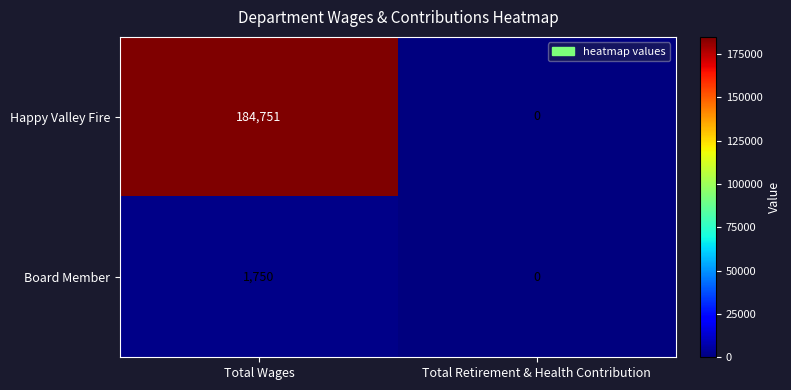

How many distinct data groups are displayed?

2